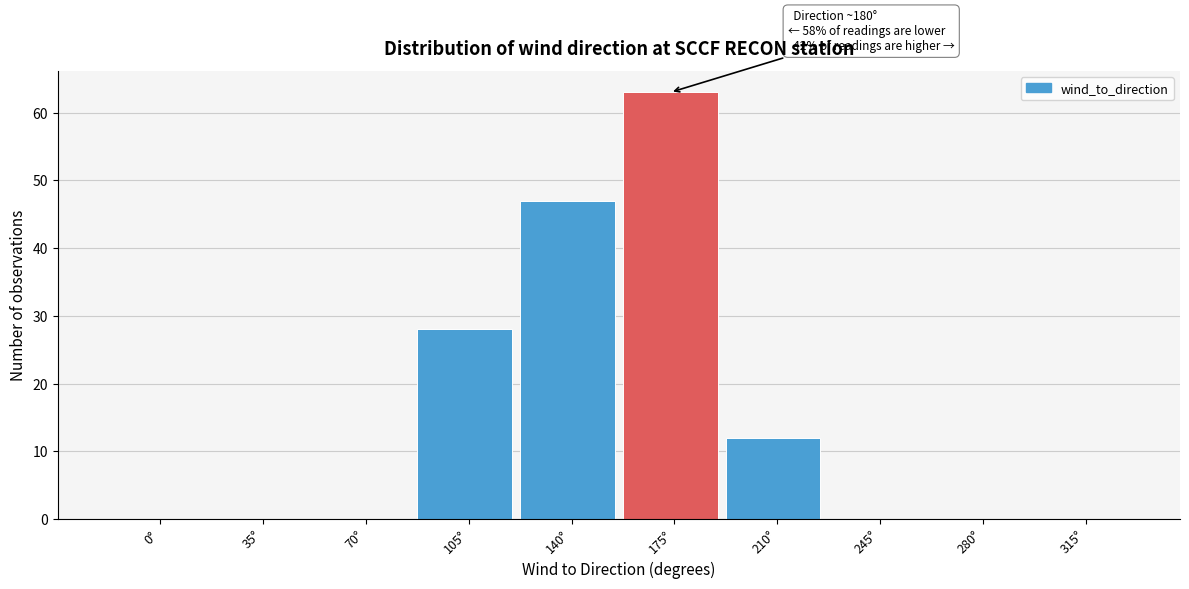

Reading right to left, list all the values displayed in this chart.

315°=0	280°=0	245°=0	210°=12	175°=63	140°=47	105°=28	70°=0	35°=0	0°=0